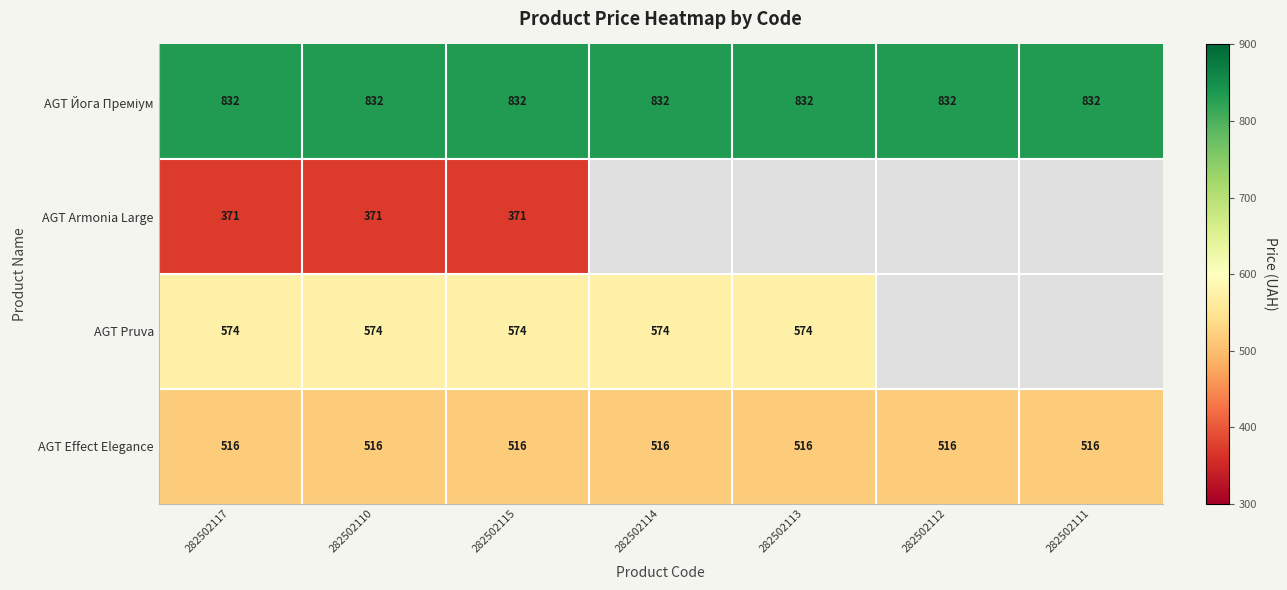

Rank the series by their maximum value, from highest to lowest.

AGT Йога Преміум, AGT Pruva, AGT Effect Elegance, AGT Armonia Large